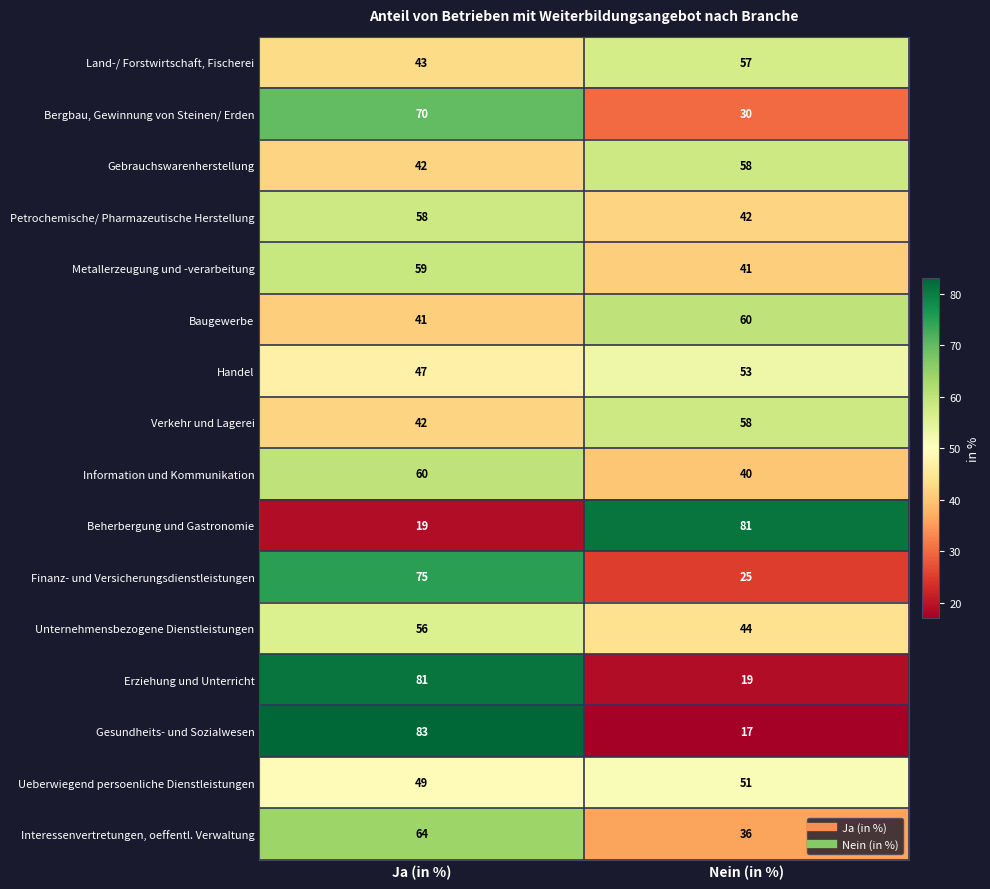

The value of Land-/ Forstwirtschaft, Fischerei at Ja (in %) is 43. True or false?

True